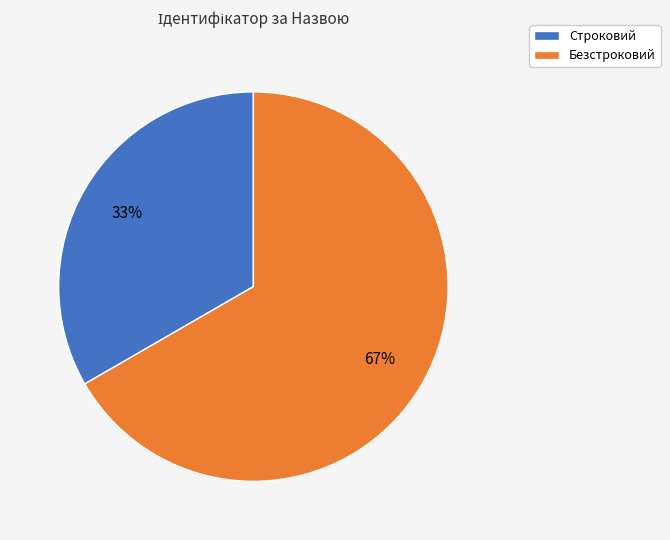

Which slice represents more than half of the pie?

Безстроковий